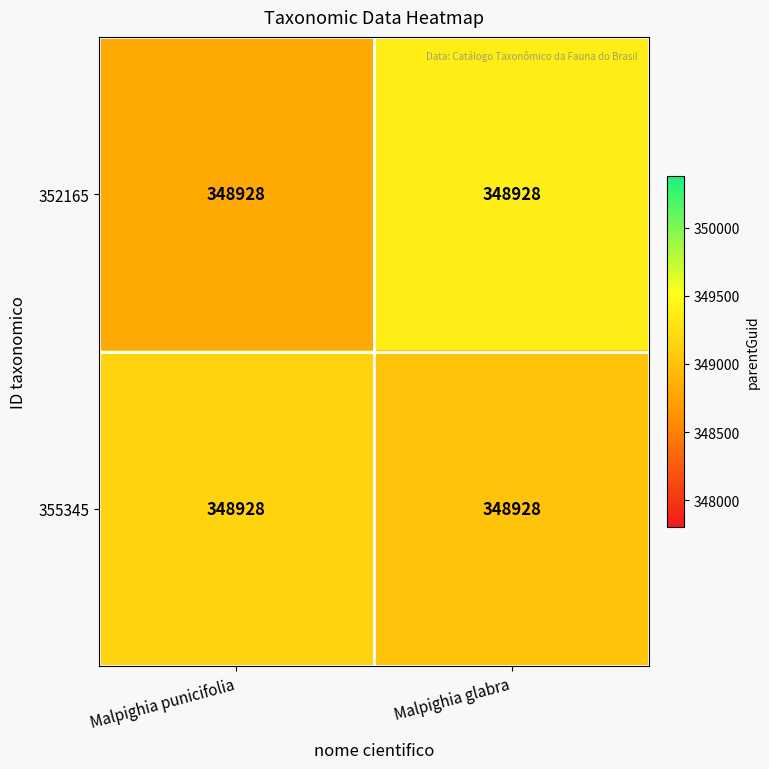

What is the difference between the maximum and minimum values in the 352165 series?

576.2